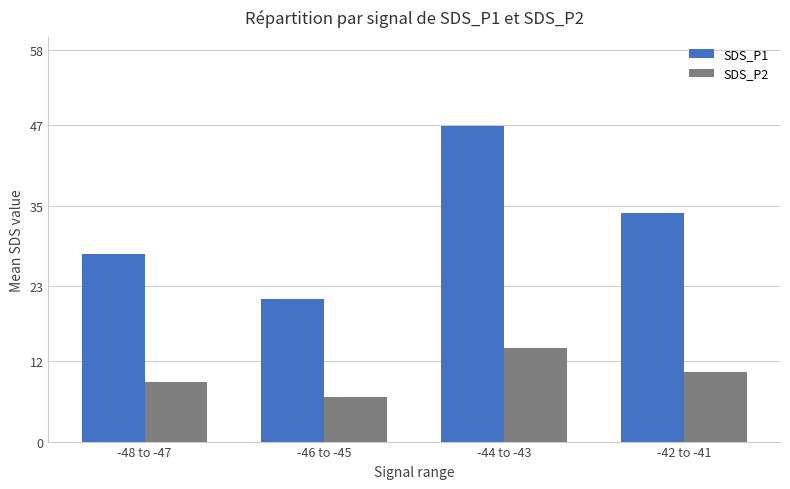

What is the total value across all series at -46 to -45?

27.7